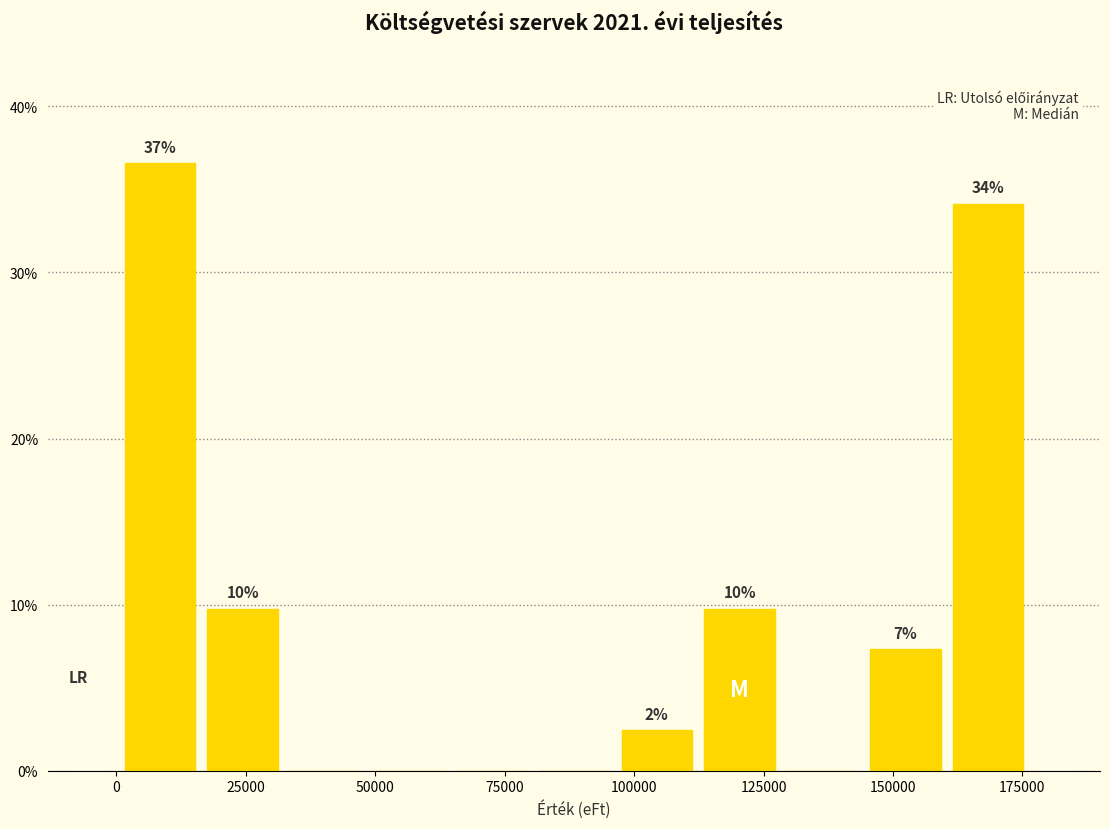

Around what value on the x-axis is the tallest bar? Give the approximate position of its centre, as read against the axis.

10000